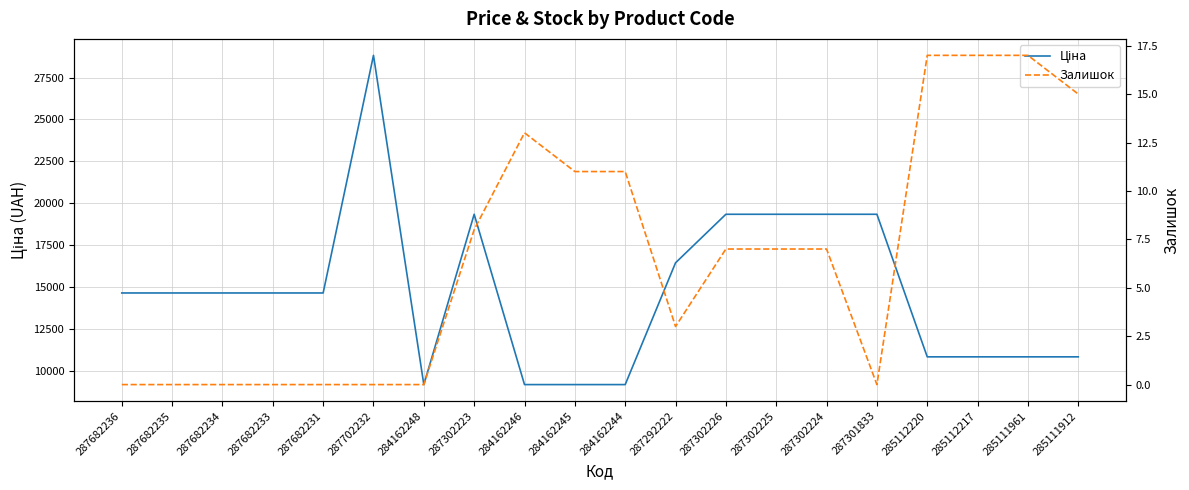

Which series has the widest spread of values?

Ціна